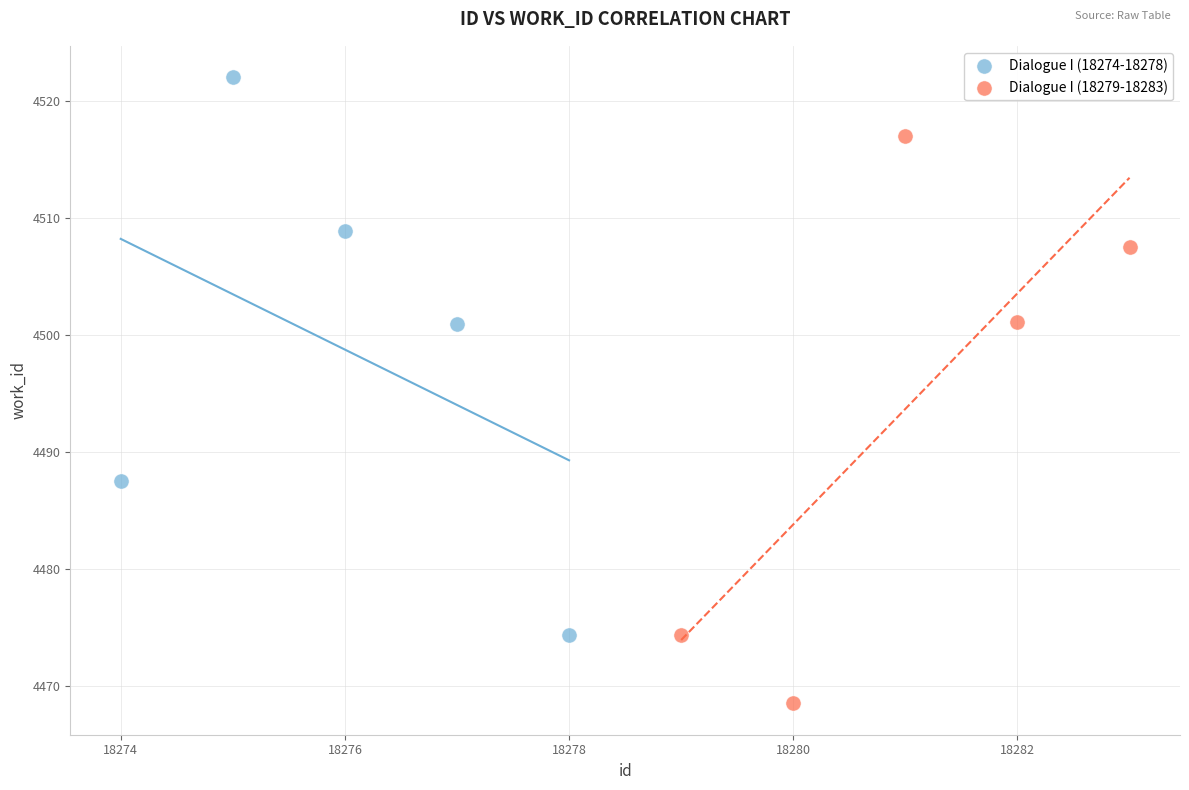

Which series reaches the minimum Y coordinate?

Dialogue I (18279-18283)